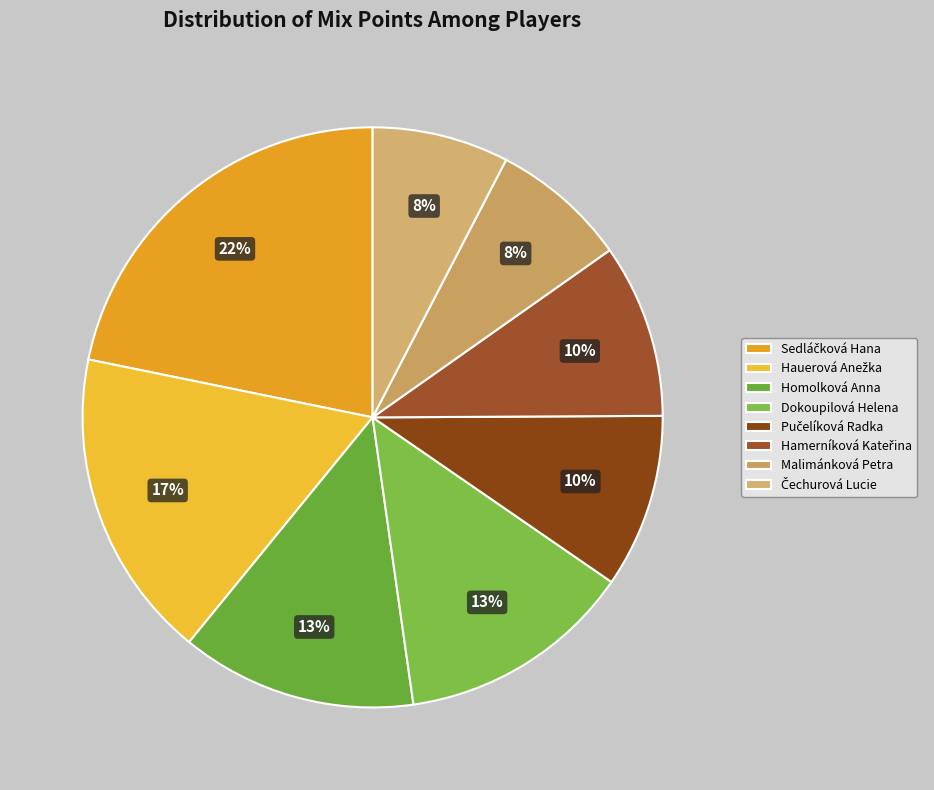

To the nearest percent, what is the difference between the largest and smallest slice percentages?

14%